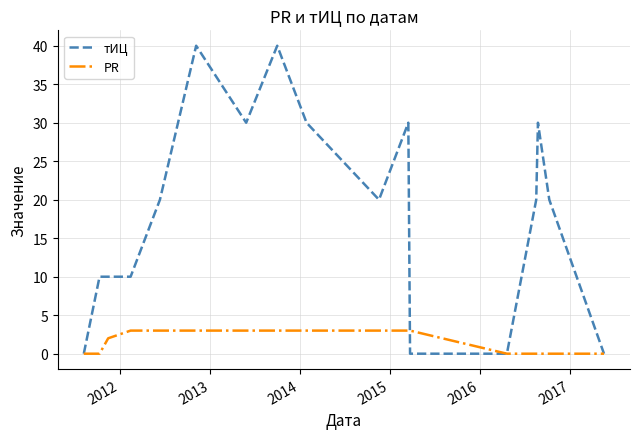

What is the greatest value displayed?

40